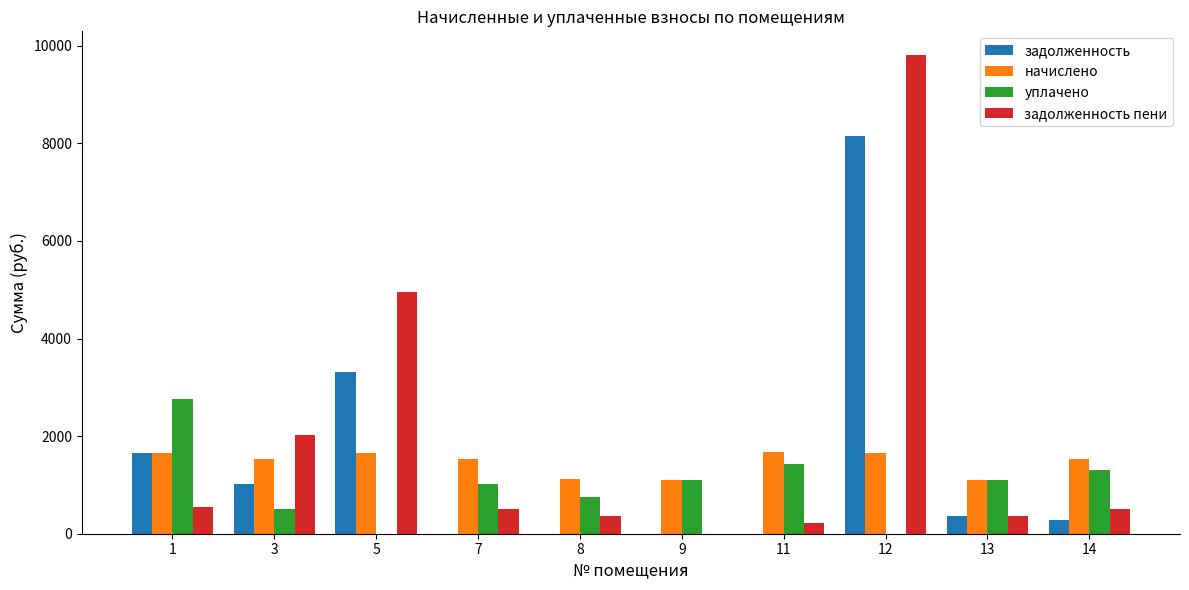

The value of уплачено at 1 is 2755.6. True or false?

True